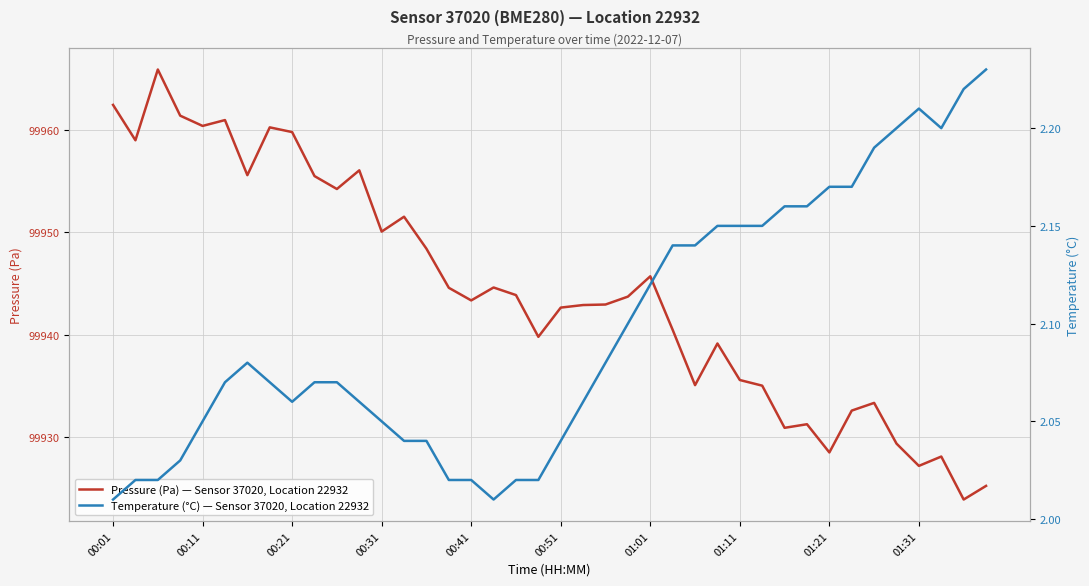

How many lines are shown in the chart?

2